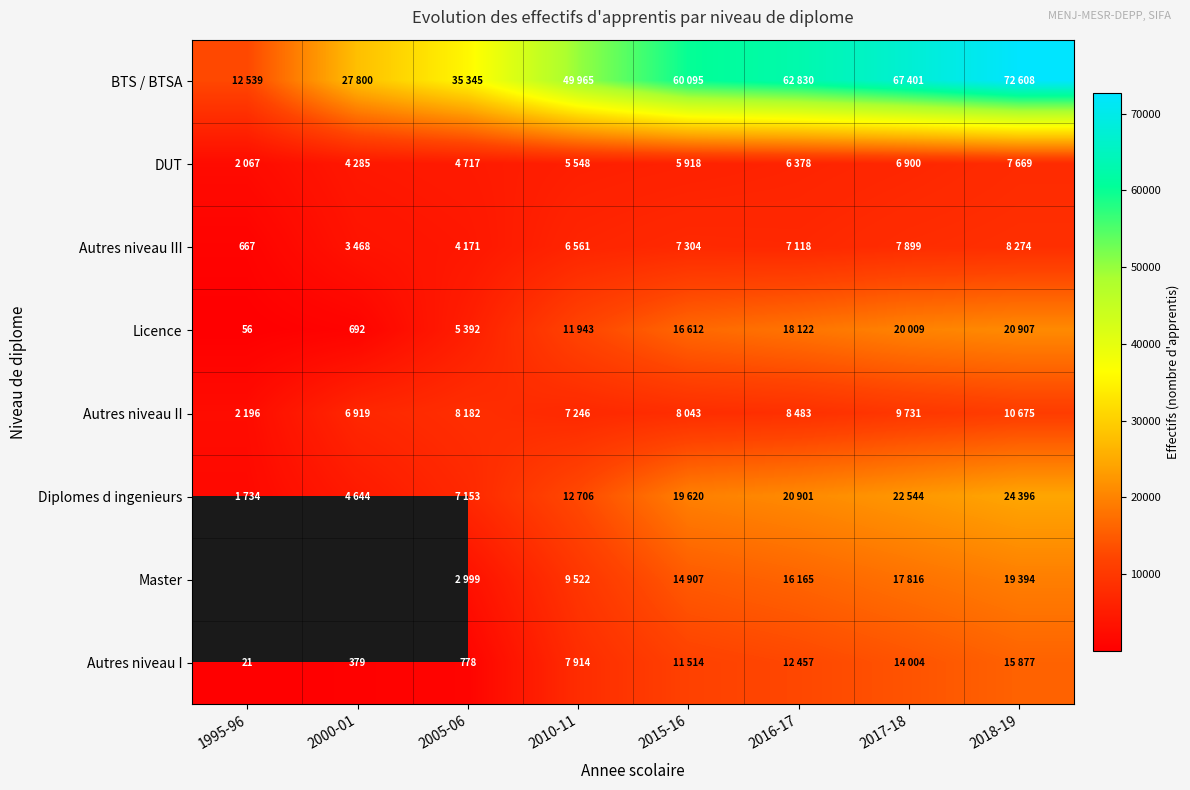

Which series has the widest spread of values?

BTS / BTSA